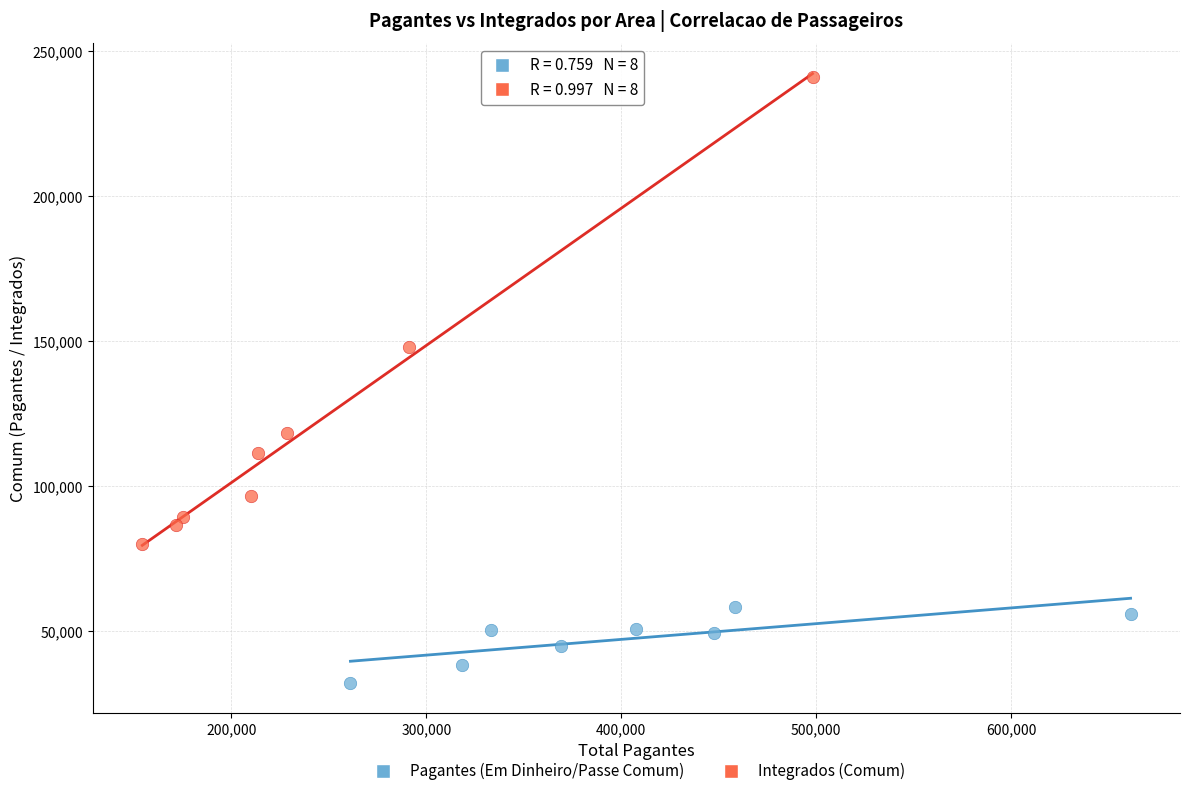

Which series contains the lowest Y value?

Pagantes (Em Dinheiro/Passe Comum)